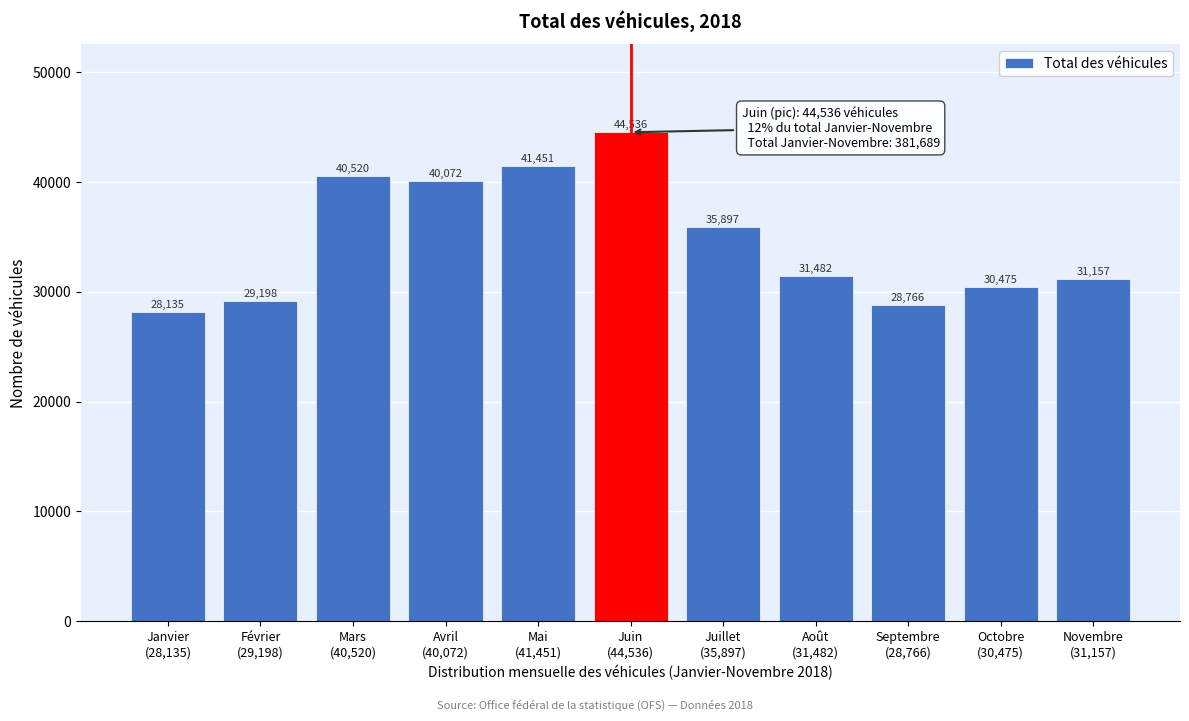

Reading right to left, list all the values displayed in this chart.

31157	30475	28766	31482	35897	44536	41451	40072	40520	29198	28135